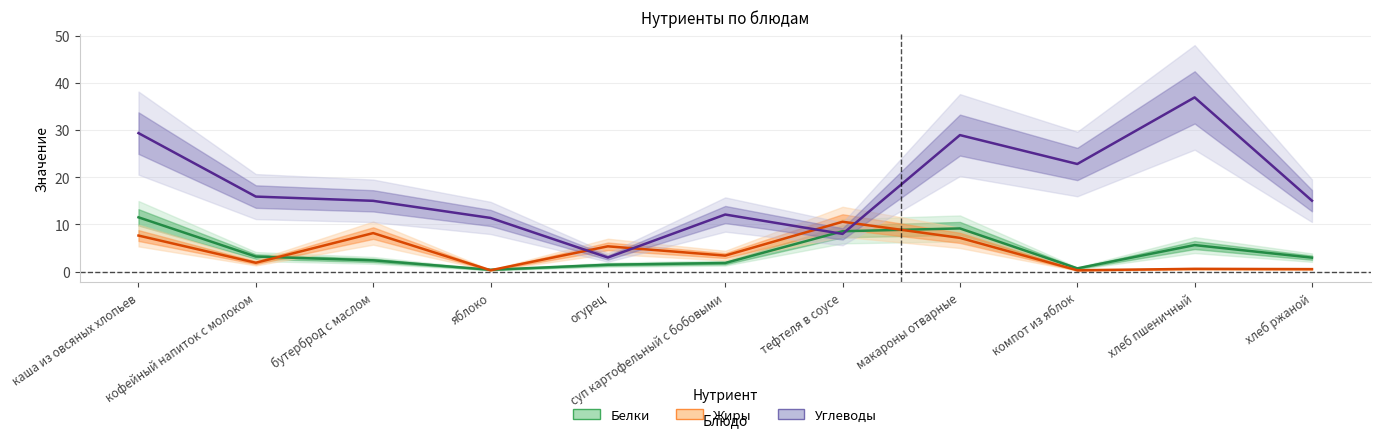

Reading right to left, transcribe all the data shown in this chart.

Белки: 3.0	5.6	0.7	9.2	8.6	1.8	1.5	0.4	2.4	3.2	11.5
Жиры: 0.5	0.6	0.3	7.2	10.6	3.4	5.4	0.3	8.2	1.9	7.7
Углеводы: 15.0	36.9	22.8	28.9	8.0	12.1	3.0	11.4	15.0	15.9	29.3